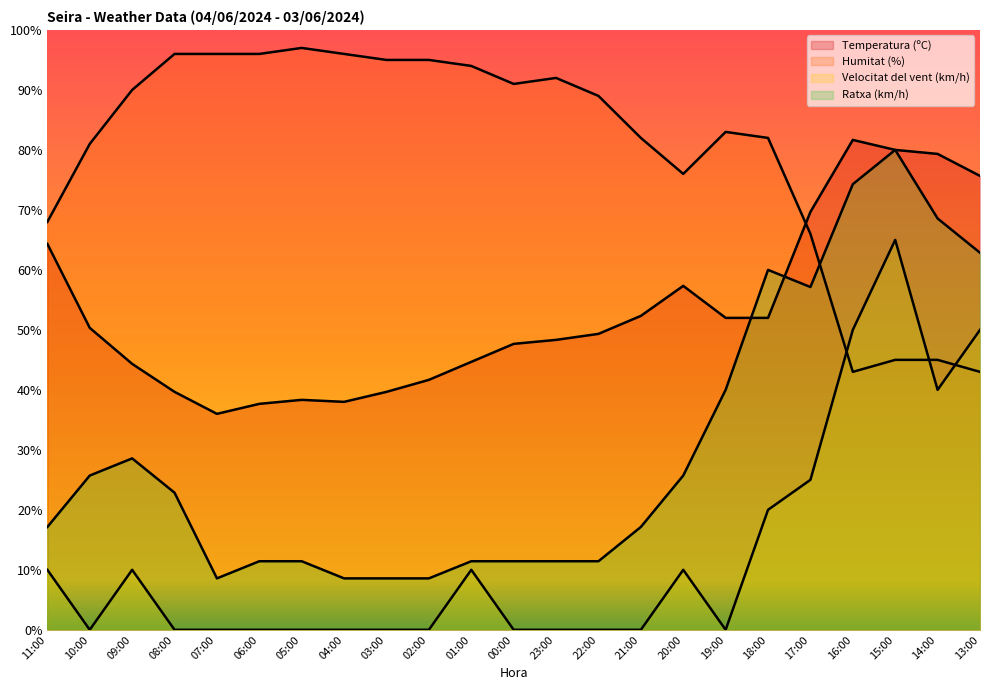

Which series has the widest spread of values?

Ratxa (km/h)